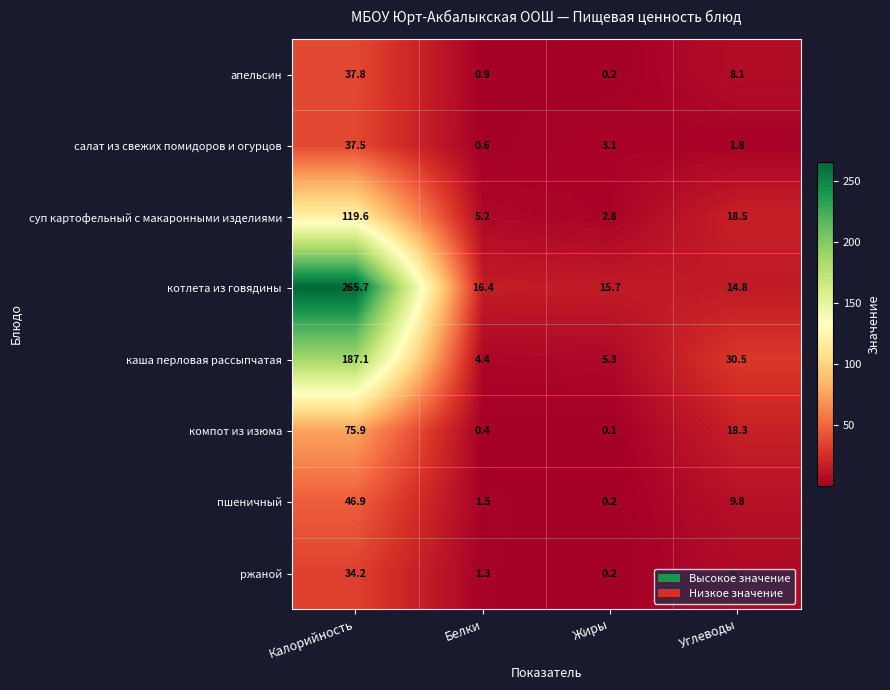

What is the difference between the maximum and second lowest values in the каша перловая рассыпчатая series?

181.8